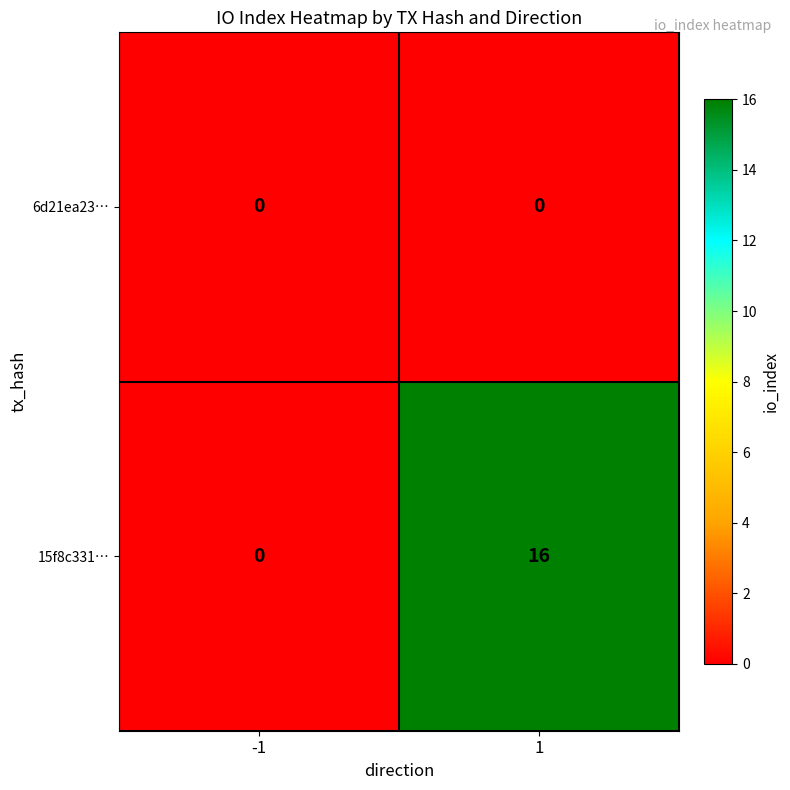

Is it true that 6d21ea23… equals 0 at 1?

True